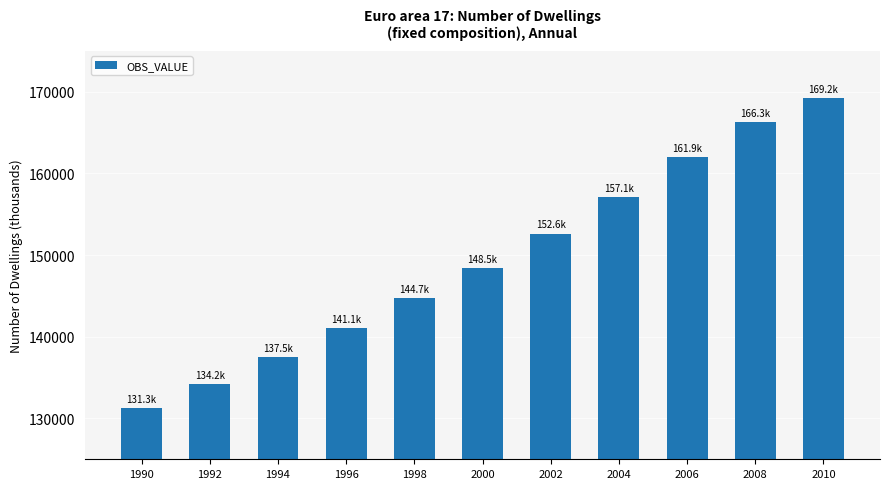

What is the sum of all values?

1644475.2